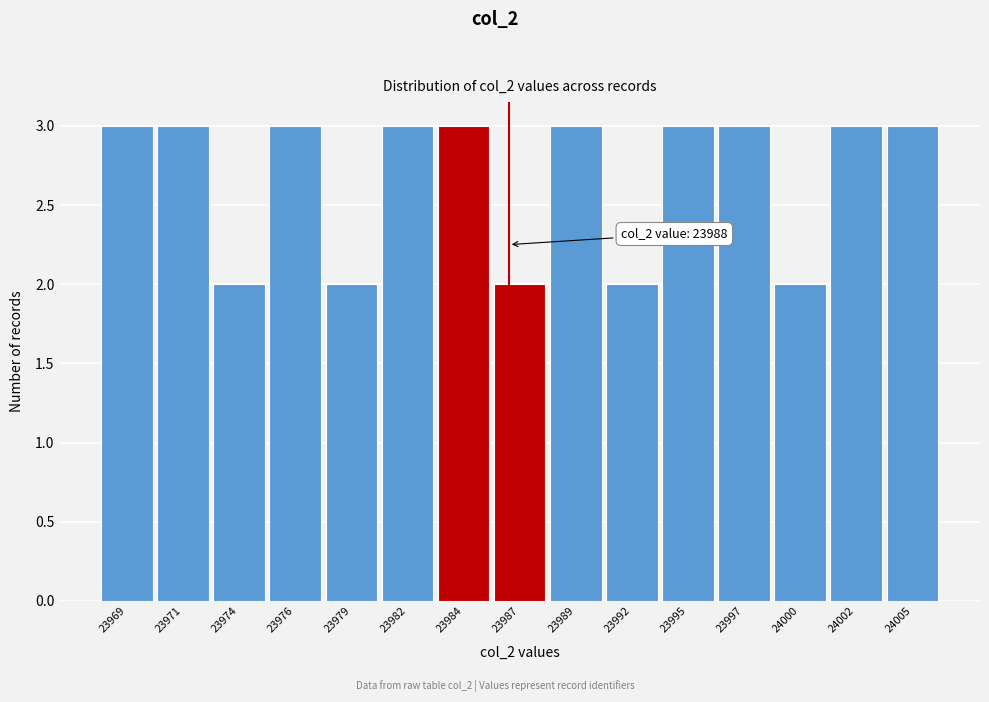

Reading right to left, extract all data points from this chart.

24005=3	24002=3	24000=2	23997=3	23995=3	23992=2	23989=3	23987=2	23984=3	23982=3	23979=2	23976=3	23974=2	23971=3	23969=3